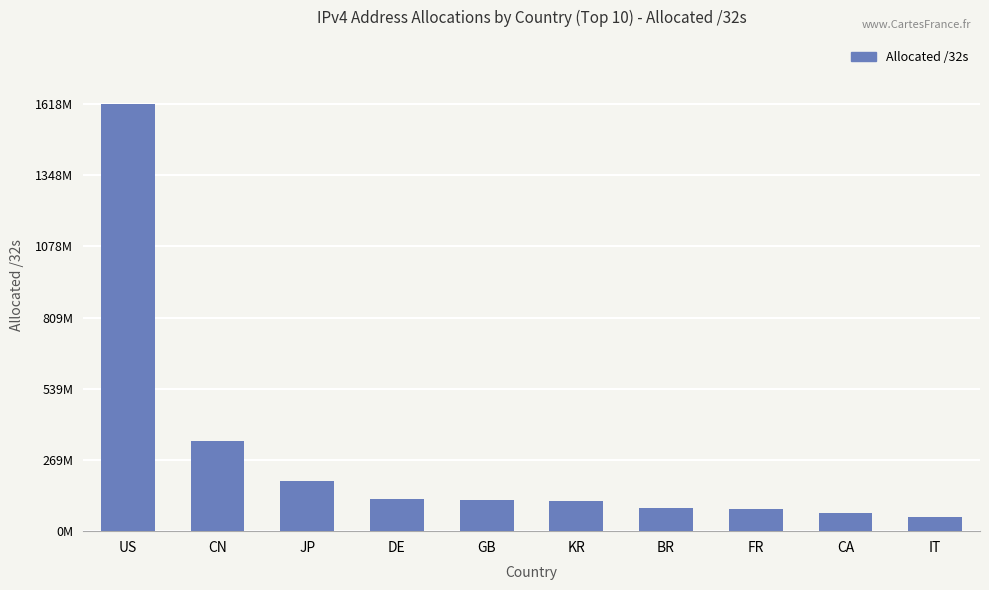

Which has a higher value, BR or DE?

DE